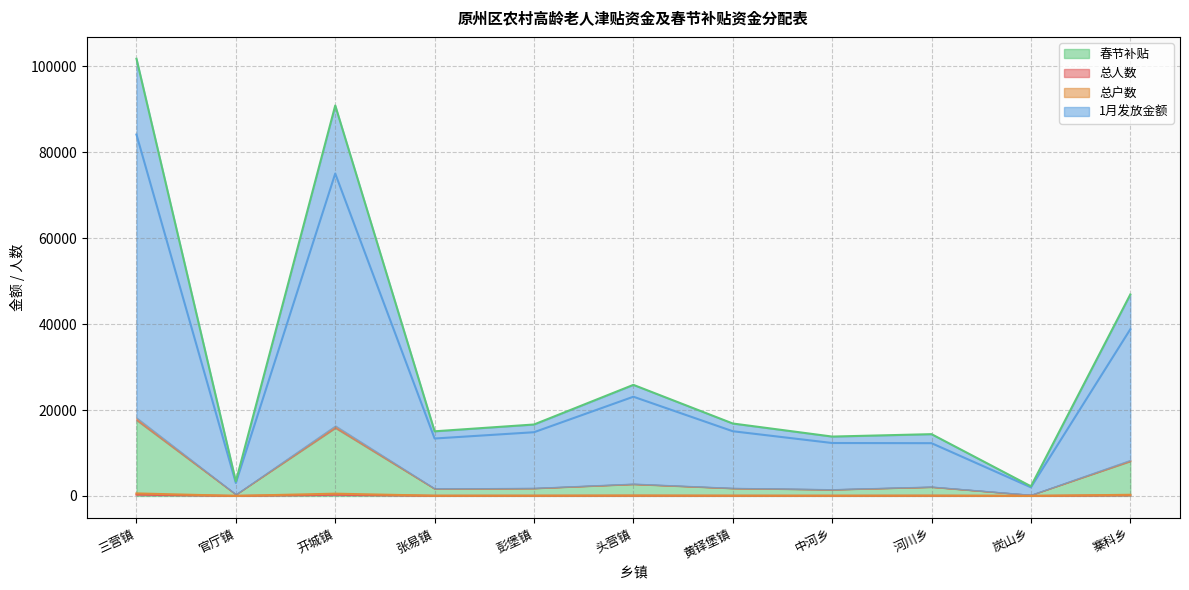

Where is 1月发放金额 nearest to the value 43058?

寨科乡